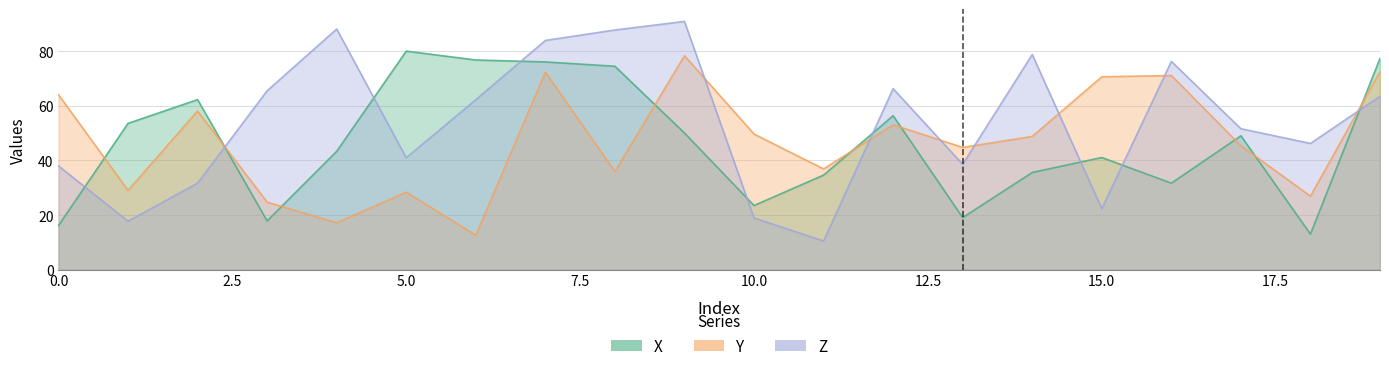

At which category does the chart reach its minimum across all series?

11